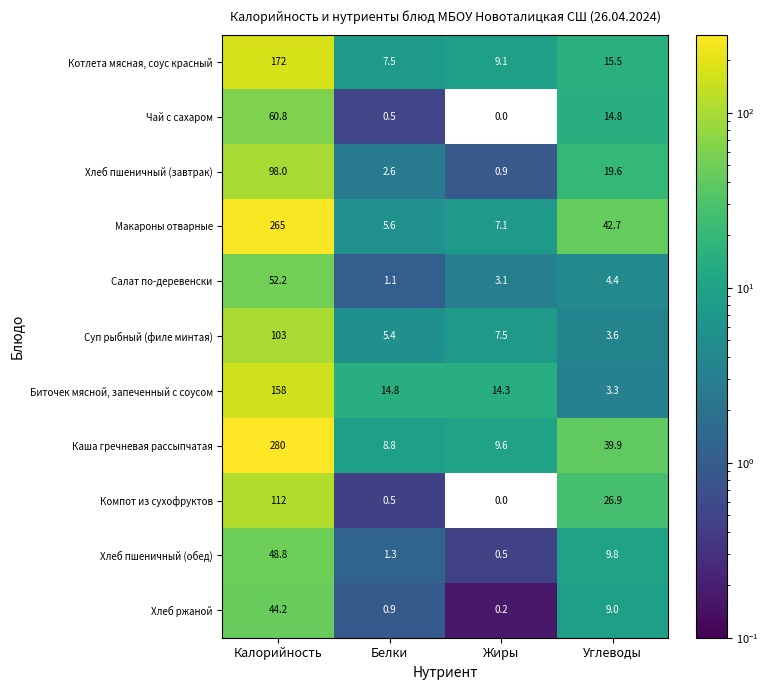

Where does the Макароны отварные series first go above 42?

Калорийность